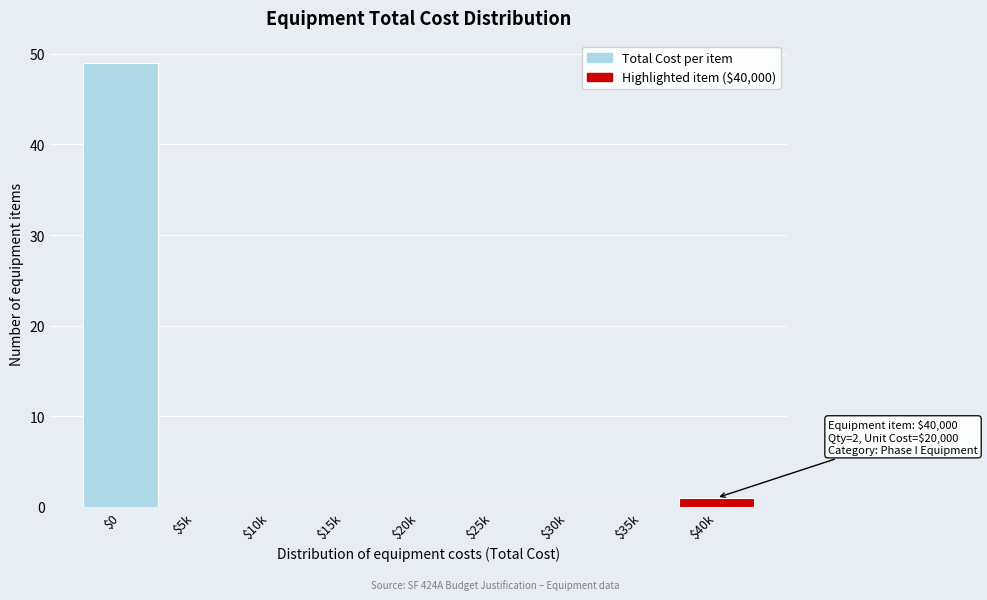

Which label corresponds to the largest value in the chart?

$0